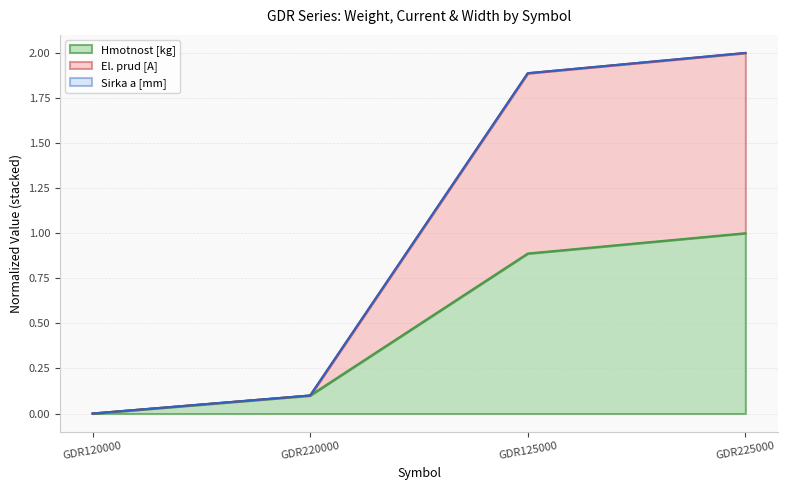

What is the maximum value for El. prud [A]?

2.0